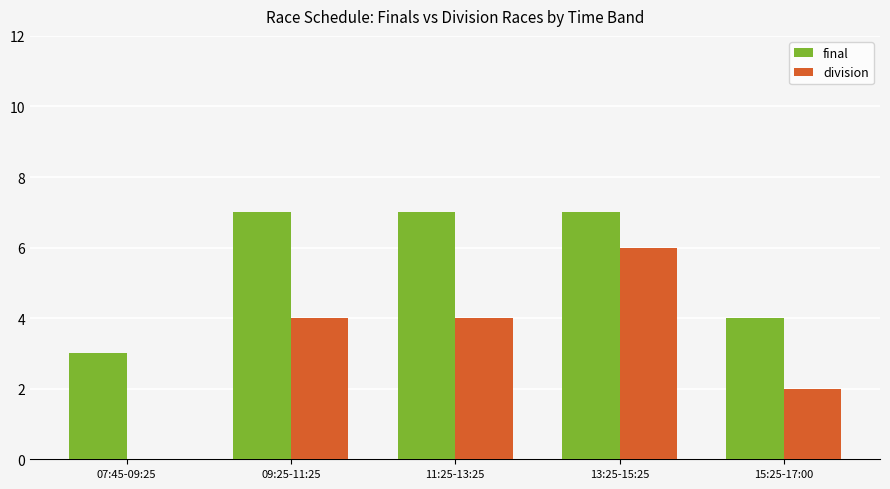

At which label does division reach its peak?

13:25-15:25